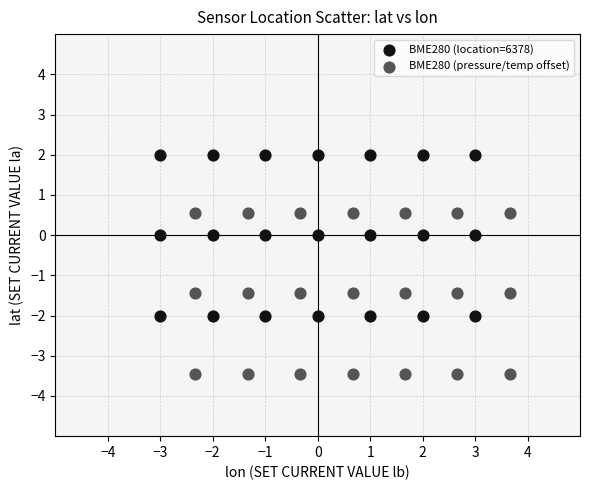

Which series contains the highest Y value?

BME280 (location=6378)